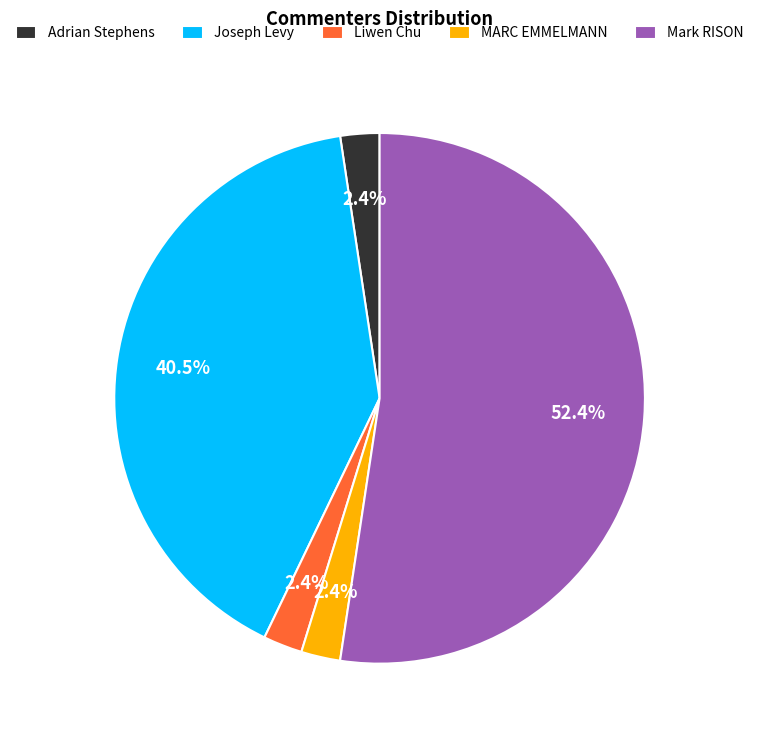

Combined, do MARC EMMELMANN and Joseph Levy account for over 50%?

No